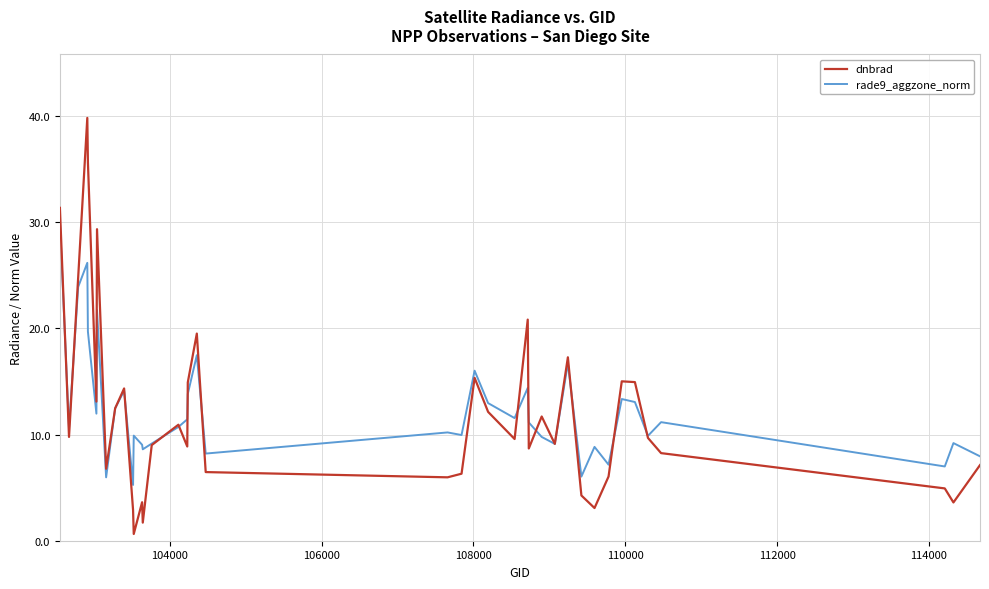

What is the highest value of the dnbrad series?

39.8